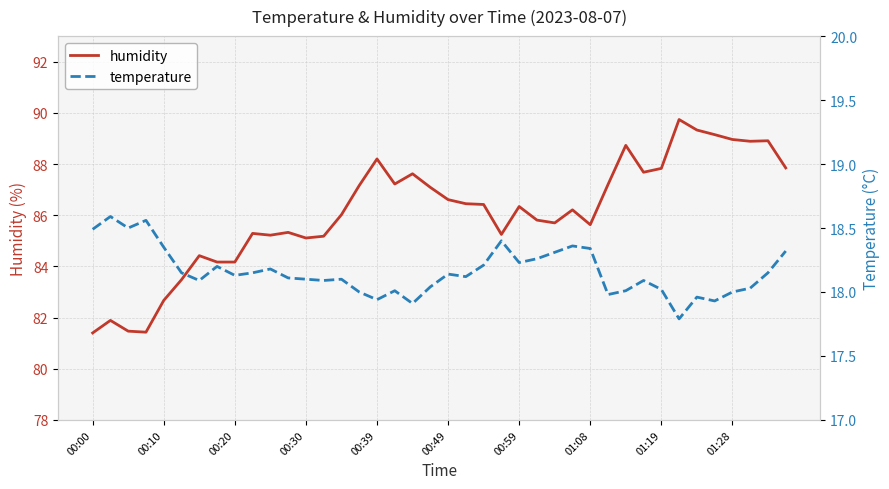

How many lines are shown in the chart?

2